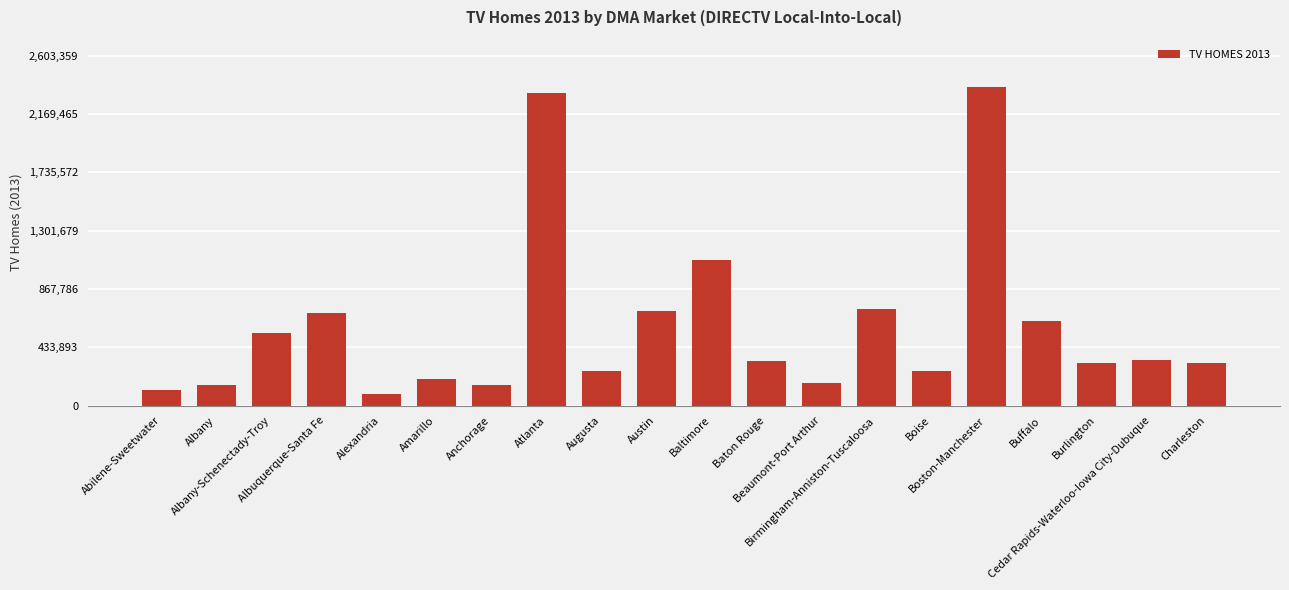

What is the average value?

588054